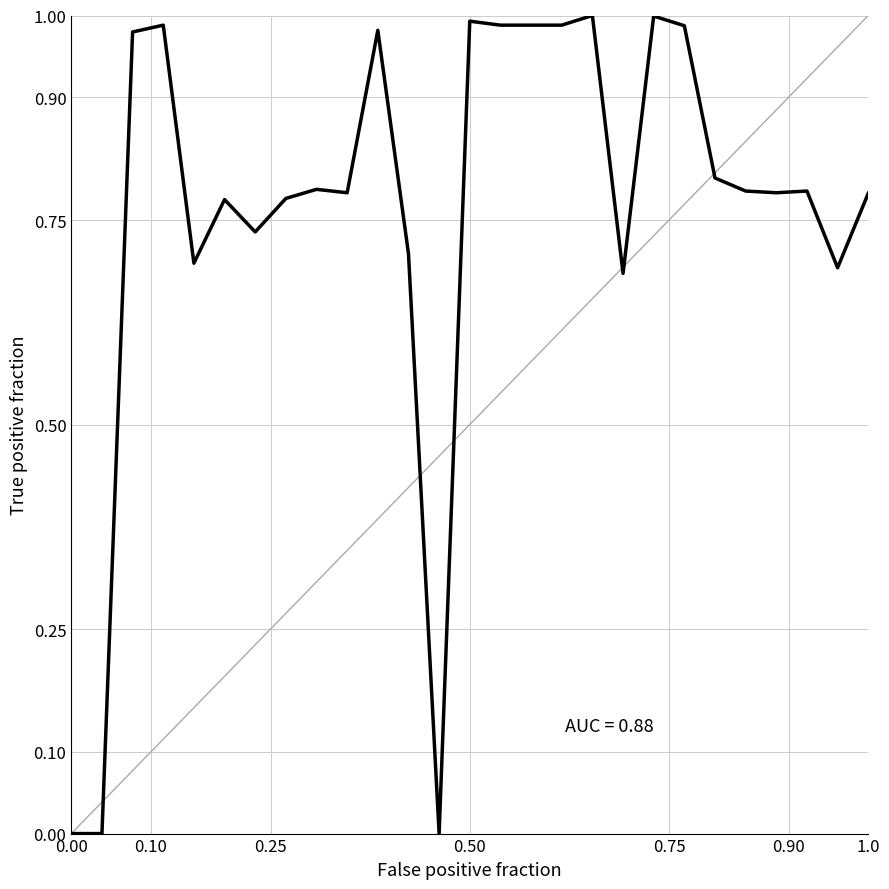

How many lines are shown in the chart?

1